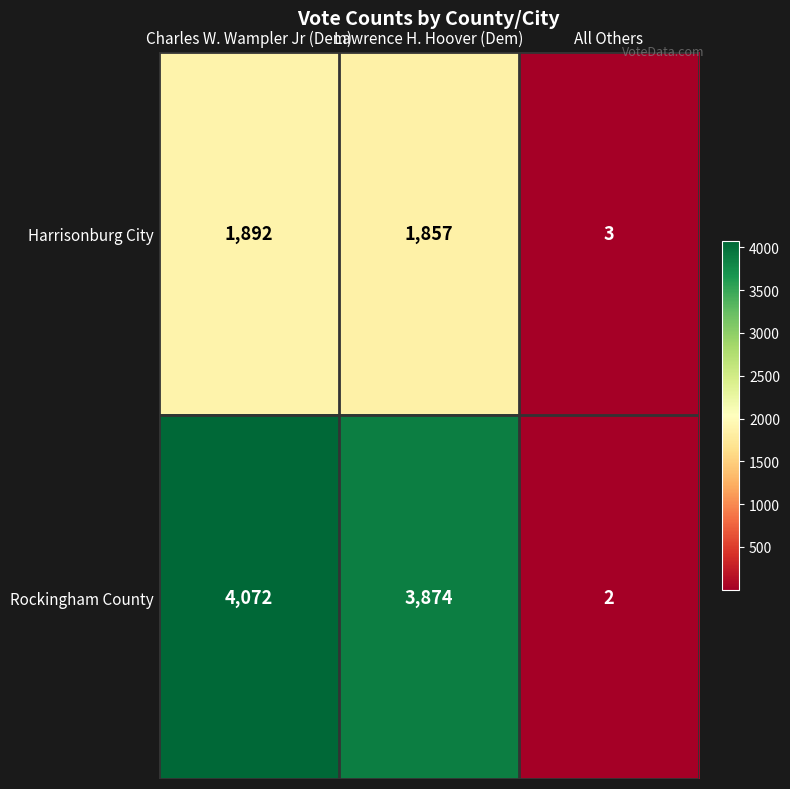

What is the sum of the Harrisonburg City values at Lawrence H. Hoover (Dem) and Charles W. Wampler Jr (Dem)?

3749